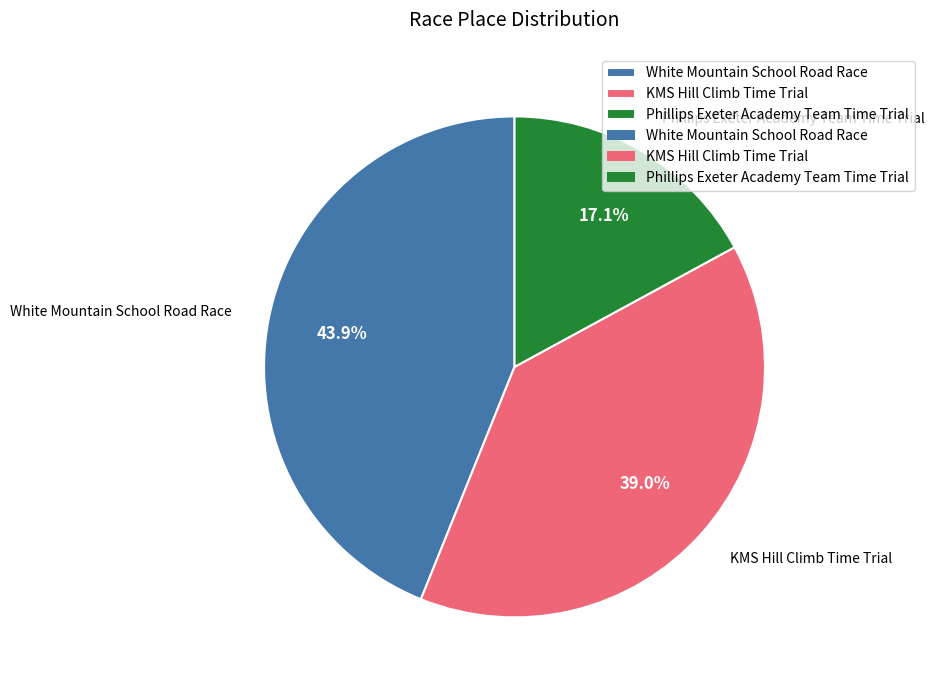

To the nearest percent, what is the combined percentage of White Mountain School Road Race and KMS Hill Climb Time Trial?

83%